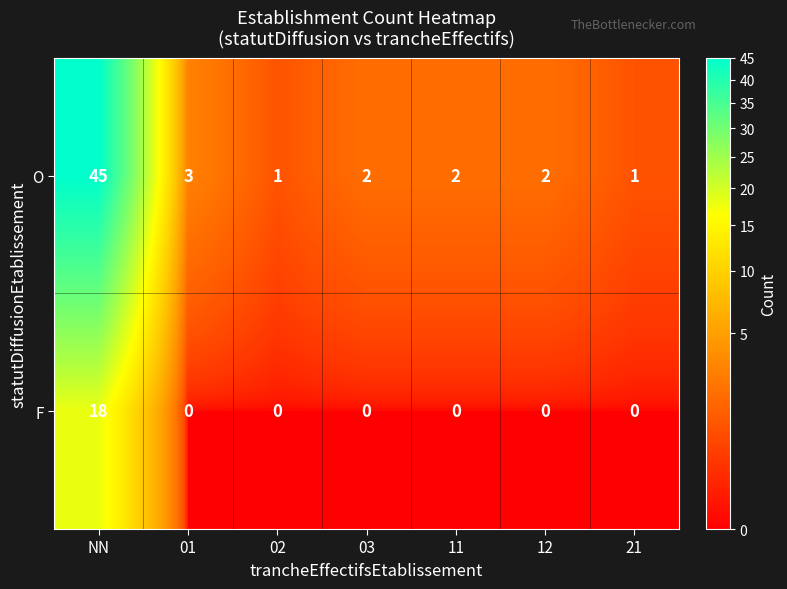

Reading left to right, extract all data points from this chart.

O: NN=45	01=3	02=1	03=2	11=2	12=2	21=1
F: NN=18	01=0	02=0	03=0	11=0	12=0	21=0